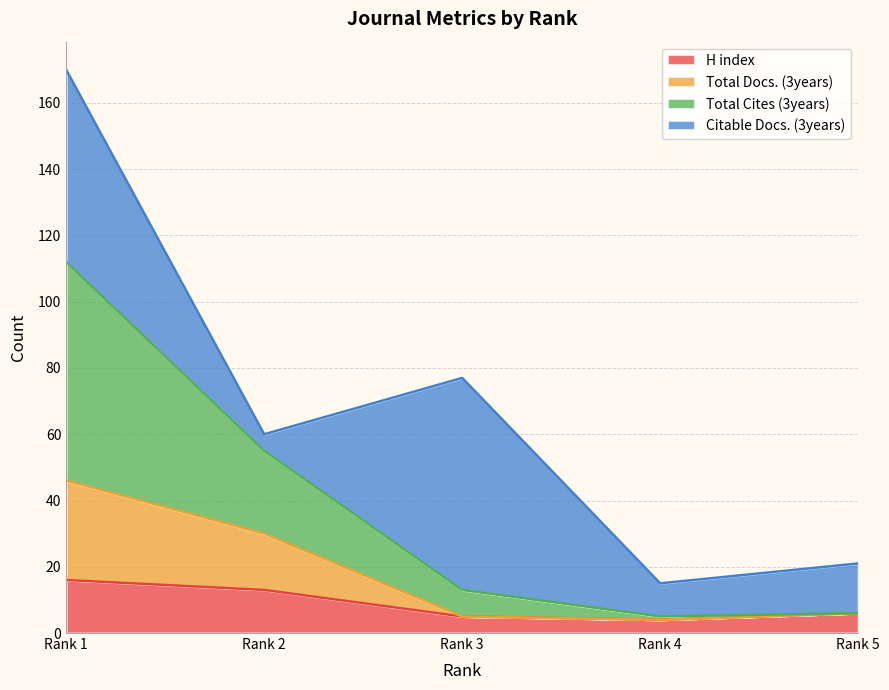

What is the lowest value of the H index series?

4